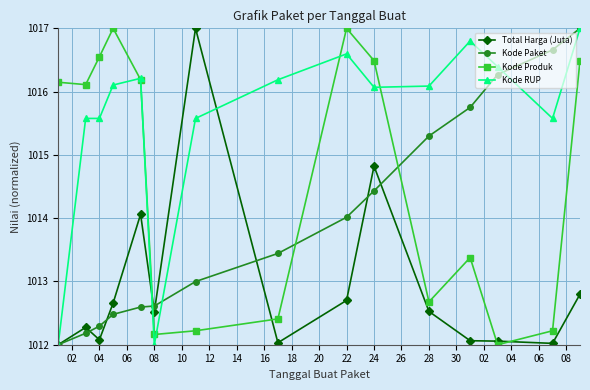

How many intersections are there between Kode Produk and Kode Paket?

3